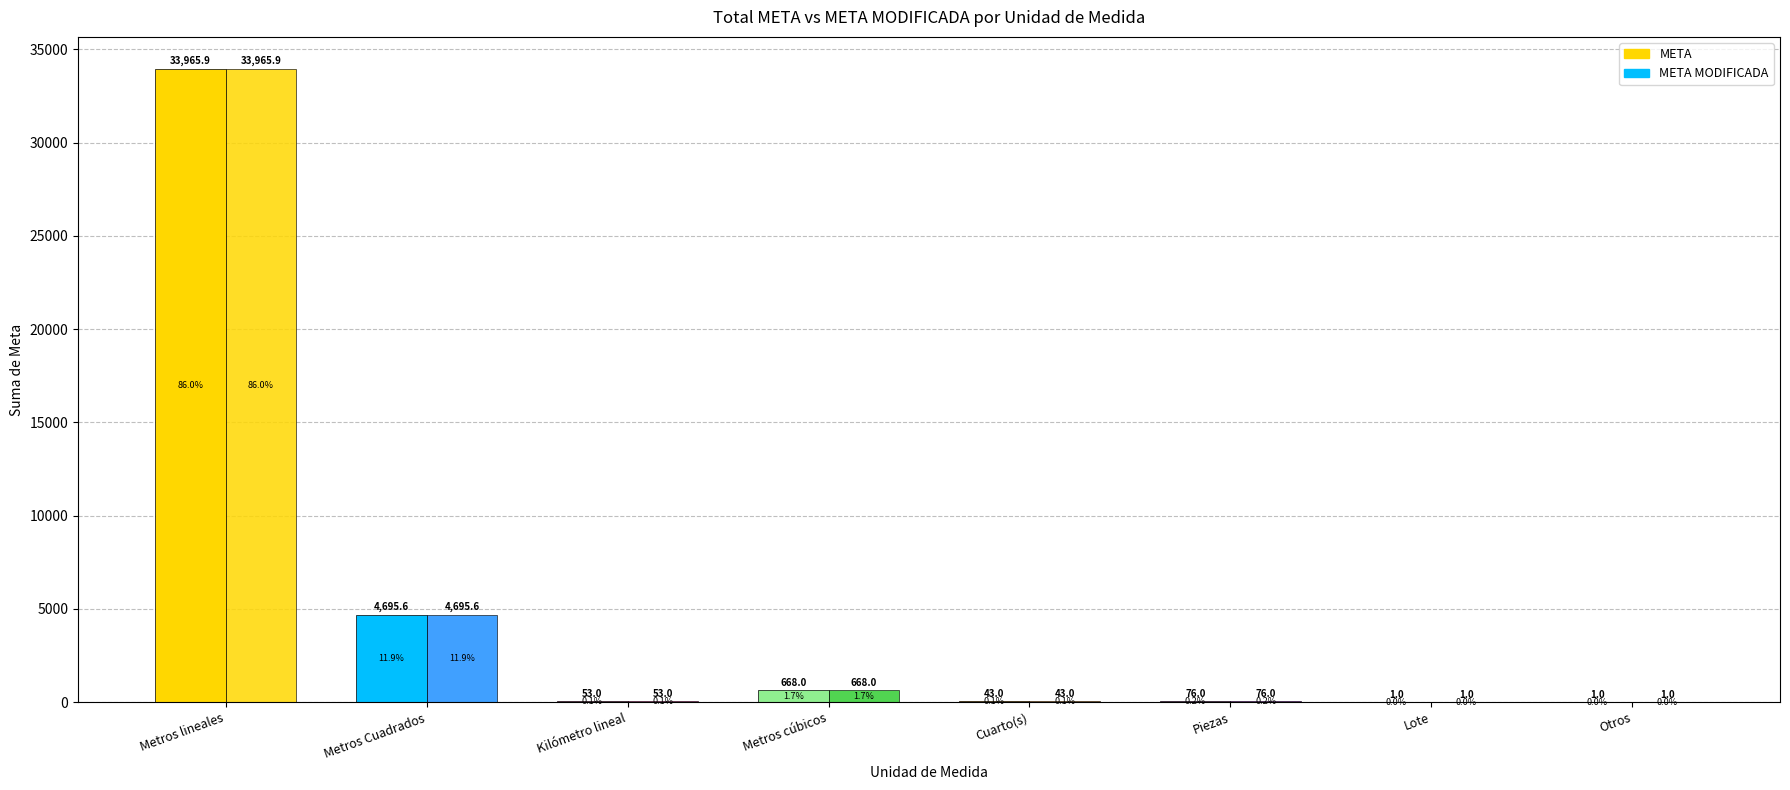

What is the value of the META bar at the 4th from the left?

668.0